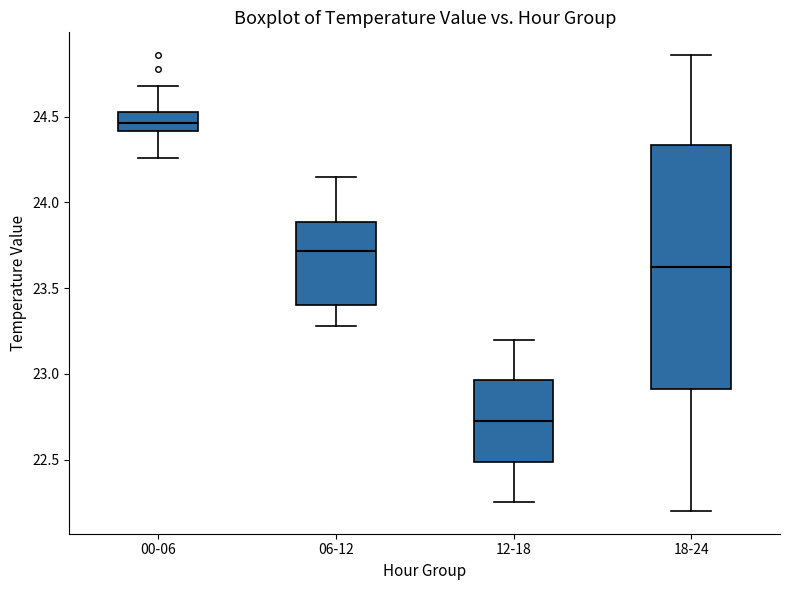

Where does the lower whisker of the box for 18-24 end on the y-axis? The values are not printed on the chart, so give them approximately, as read against the axis.

22.20